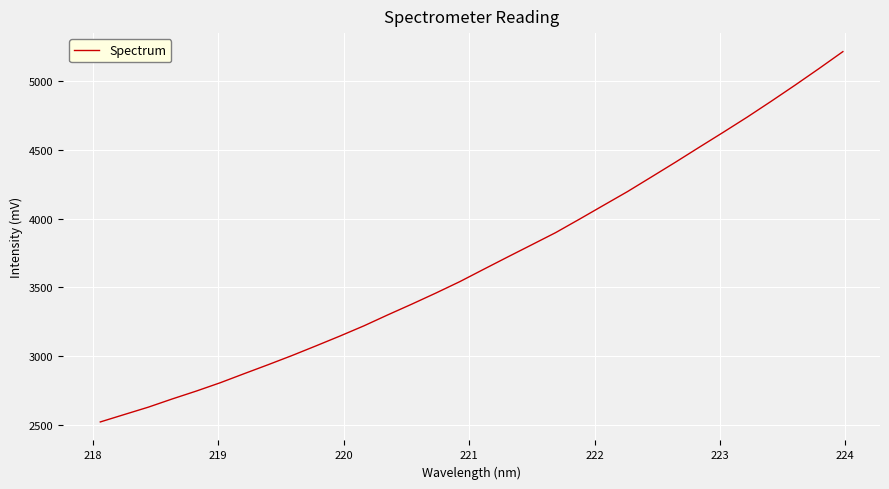

What is the difference between the maximum and minimum values?

2690.9